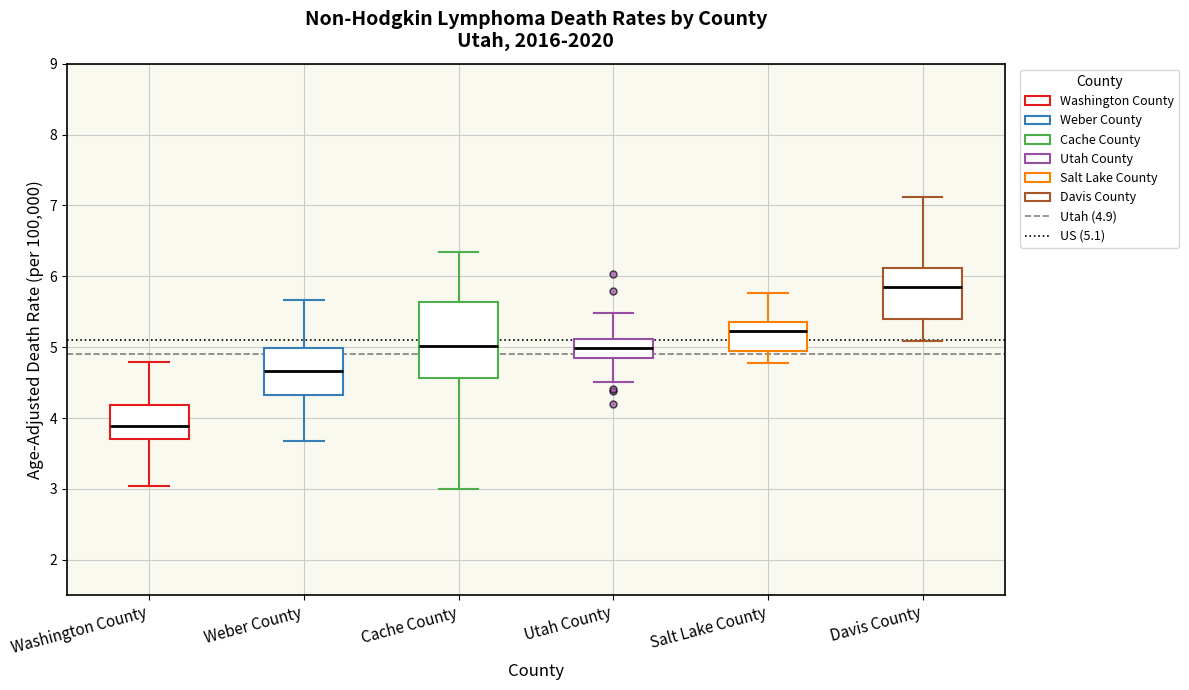

Which box's median line is the highest?

Davis County